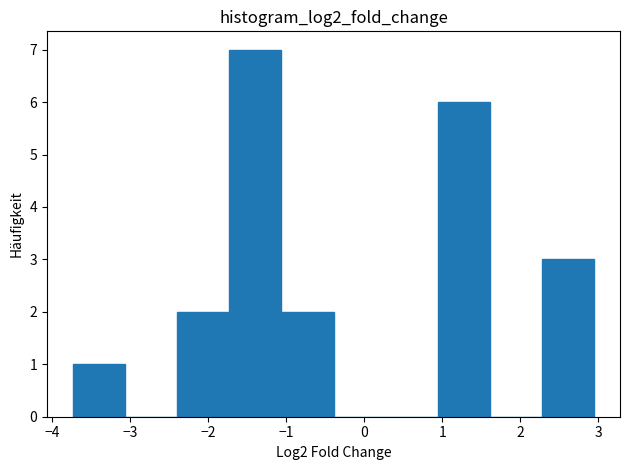

What is the height of the bar covering 2.3 to 2.9 on the x-axis? Neither the bar edges nor the heights are printed on the chart, so give them approximately, as read against the axes.

3